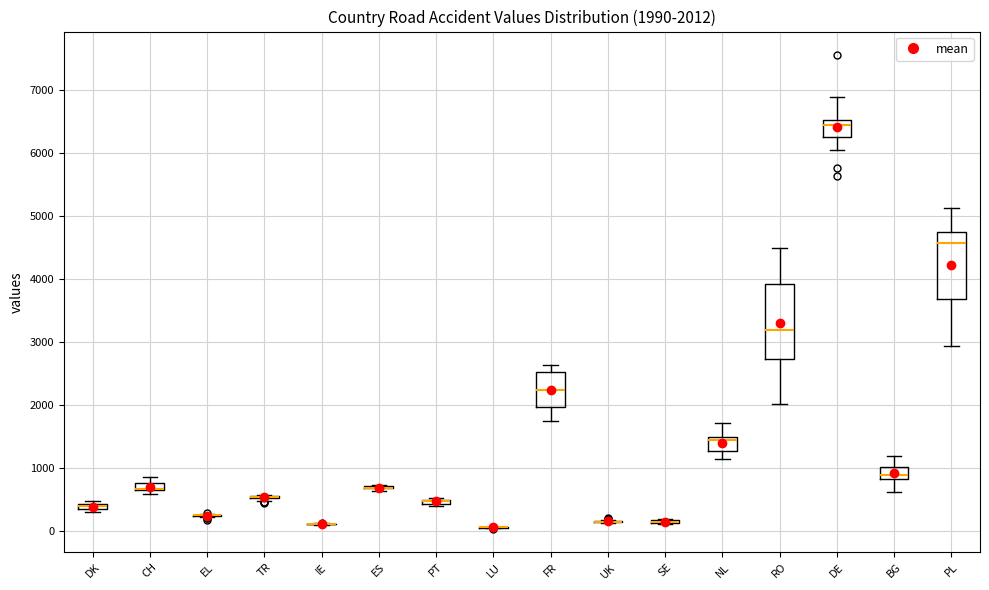

Which box is the tallest, from its lower edge to its upper edge?

RO